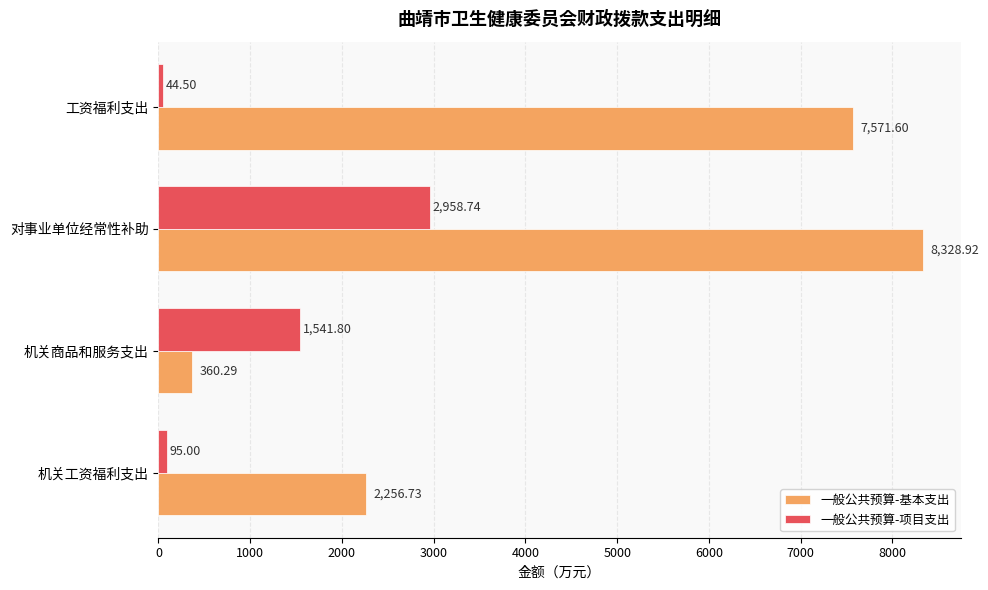

Which series has the largest range (max minus min)?

一般公共预算-基本支出